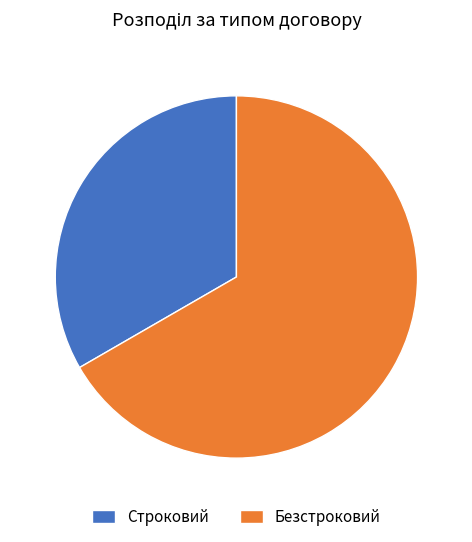

The Безстроковий slice represents 67% of the pie. True or false?

True